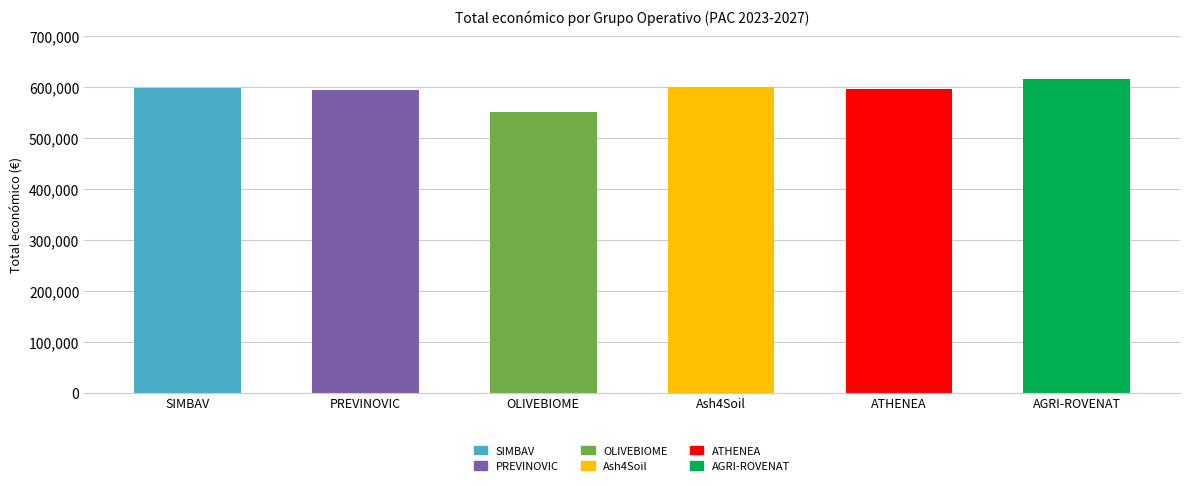

Approximately how many times larger is the value at ATHENEA compared to SIMBAV?

1.0